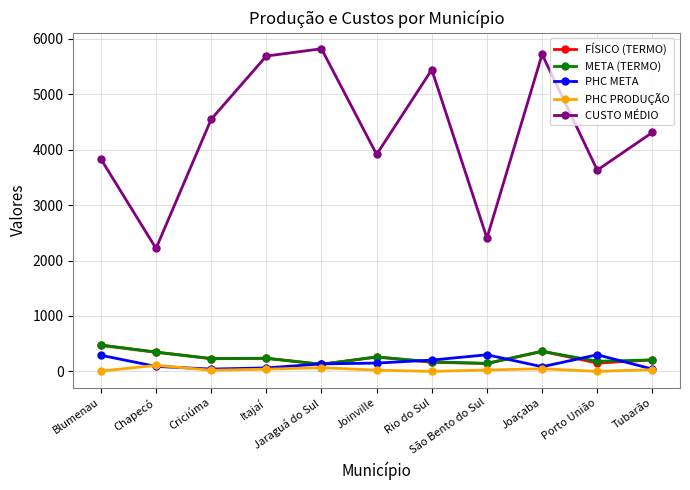

Reading right to left, extract all data points from this chart.

FÍSICO (TERMO): 207.0	151.0	363.0	144.0	164.0	261.0	129.0	237.0	231.0	348.0	474.0
META (TERMO): 207.0	183.0	363.0	144.0	174.0	261.0	129.0	237.0	231.0	348.0	474.0
PHC META: 42.0	300.0	84.0	300.0	204.0	150.0	135.0	63.0	42.0	90.0	291.0
PHC PRODUÇÃO: 31.0	0.0	48.0	25.0	0.0	22.0	67.0	40.0	21.0	109.0	5.0
CUSTO MÉDIO: 4311.7	3631.6	5720.2	2405.1	5444.1	3915.3	5820.9	5689.6	4548.5	2218.8	3833.7